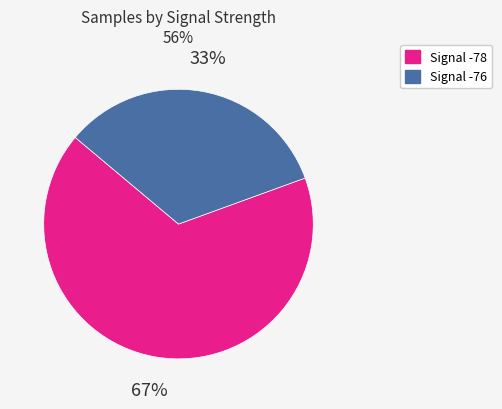

To the nearest percent, what is the average slice percentage?

50%